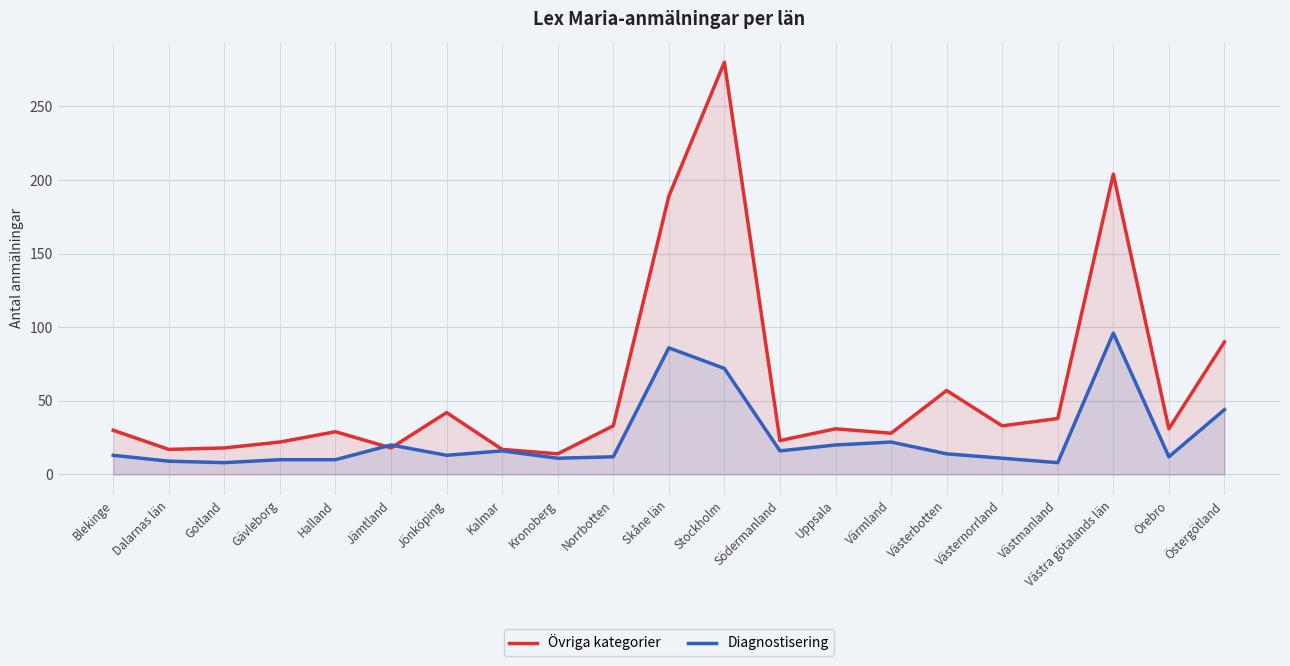

At which category does the chart reach its peak across all series?

Stockholm